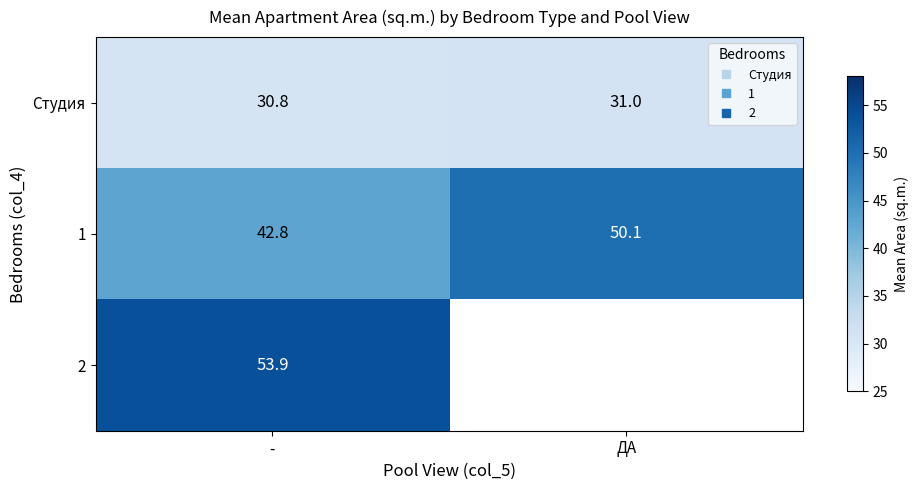

Between - and ДА, which series saw the biggest shift?

1